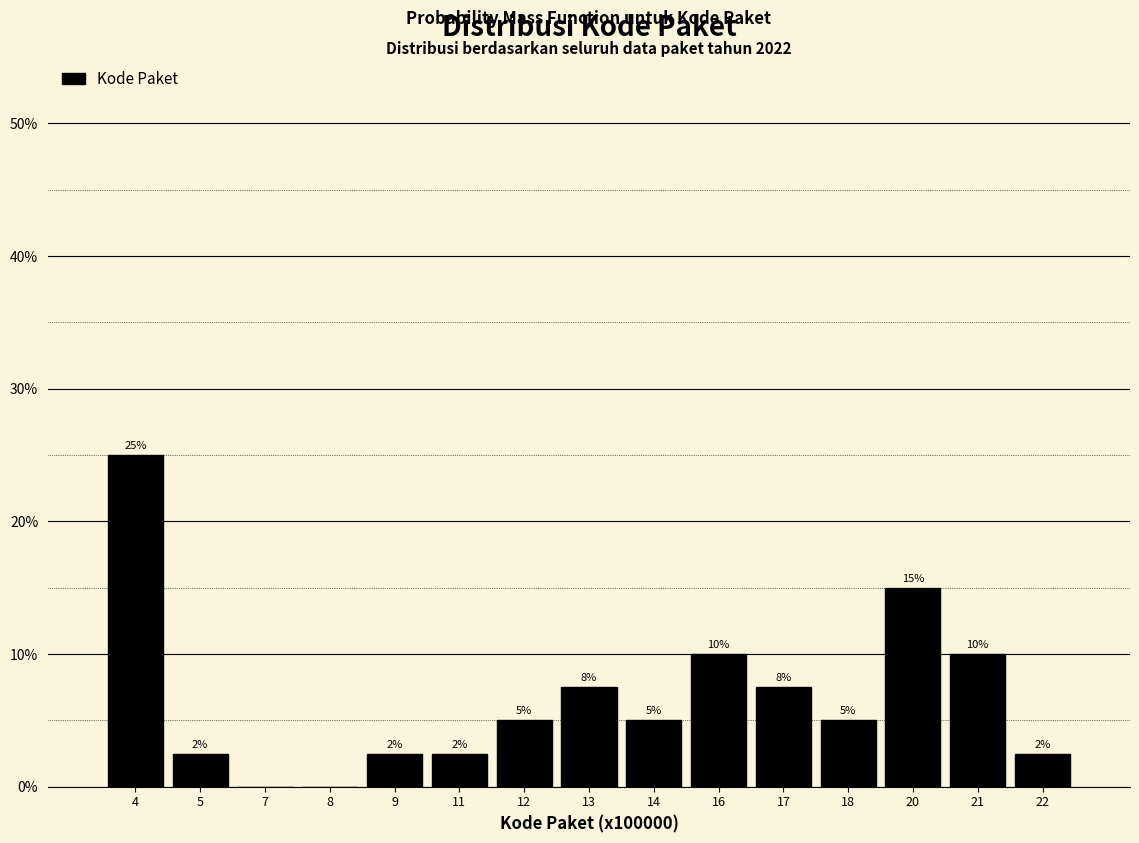

The chart shows a value of 2.5 at 11. True or false?

True